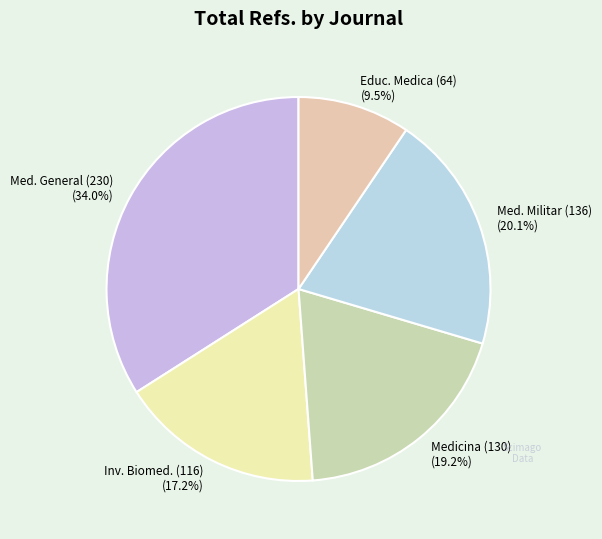

Is there a majority slice in this chart?

No